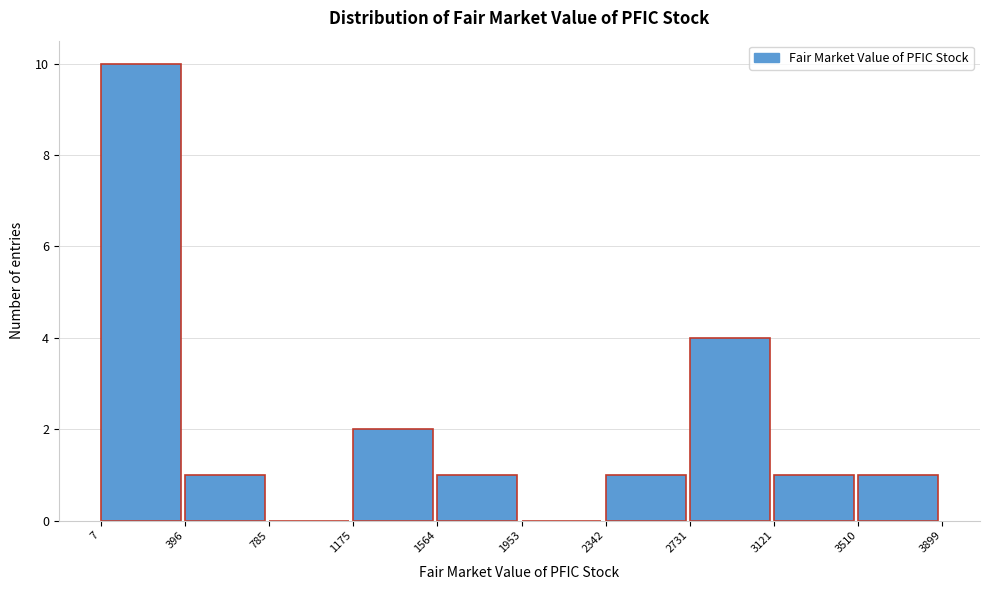

Reading left to right, transcribe this chart: for each bar, give the range it covers on the x-axis and its height. The values are not printed on the chart, so give them approximately, as read against the axis.

7 to 396: 10
396 to 785: 1
785 to 1175: 0
1175 to 1564: 2
1564 to 1953: 1
1953 to 2342: 0
2342 to 2731: 1
2731 to 3121: 4
3121 to 3510: 1
3510 to 3899: 1